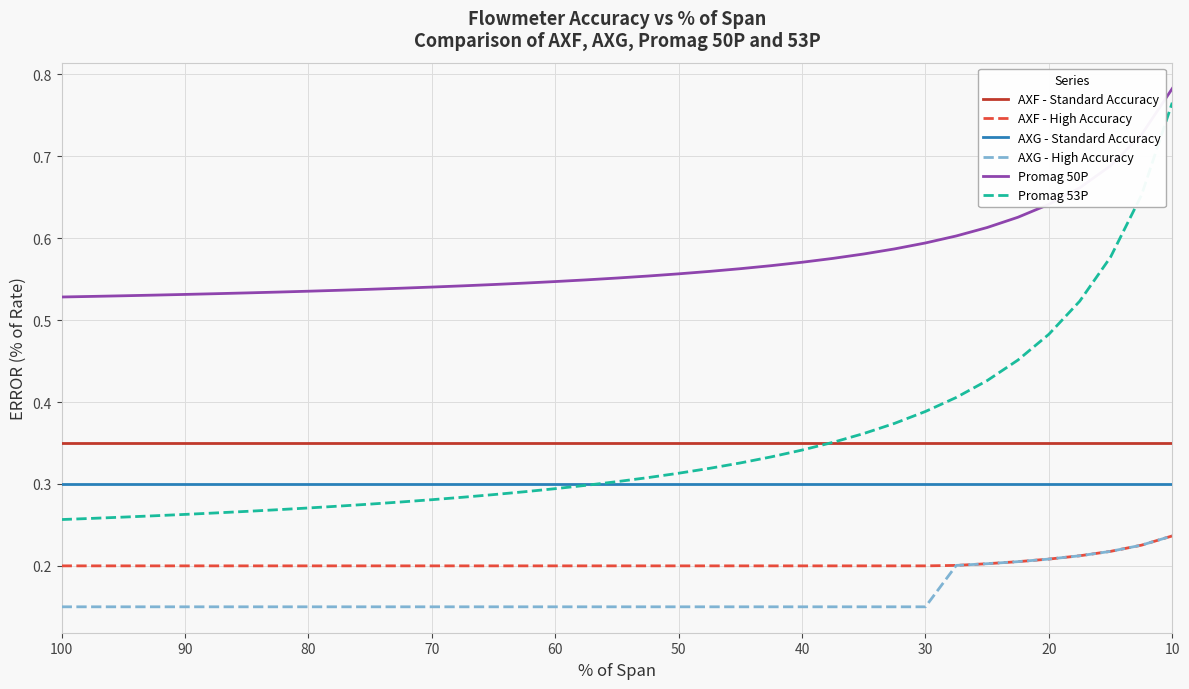

Which category has the highest value in the AXF - Standard Accuracy series?

100